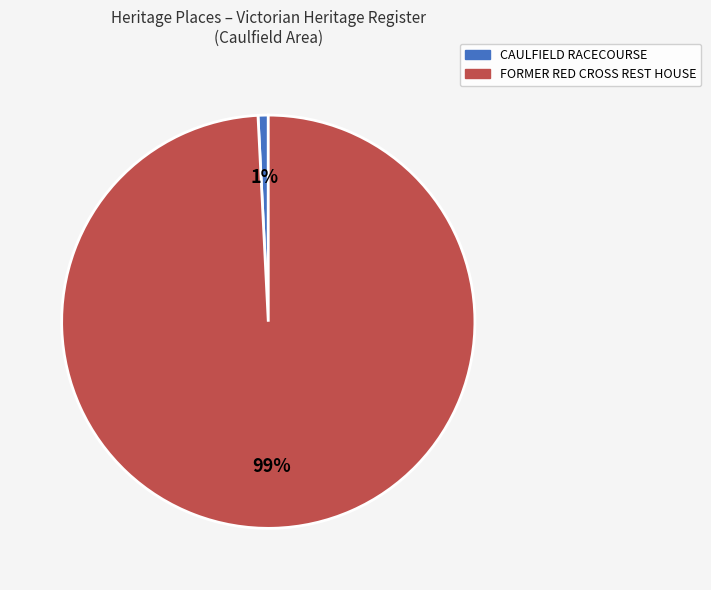

To the nearest percent, what is the difference between the largest and smallest slice percentages?

98%